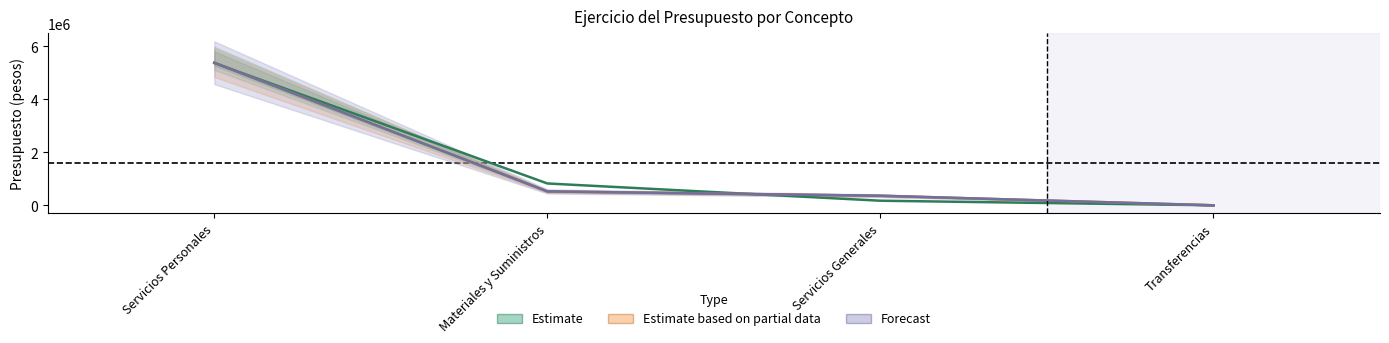

Reading right to left, extract all data points from this chart.

Estimate: 0	172700	823000	5363664
Estimate based on partial data: 0	360198	524258	5374594
Forecast: 0	360198	524258	5374594